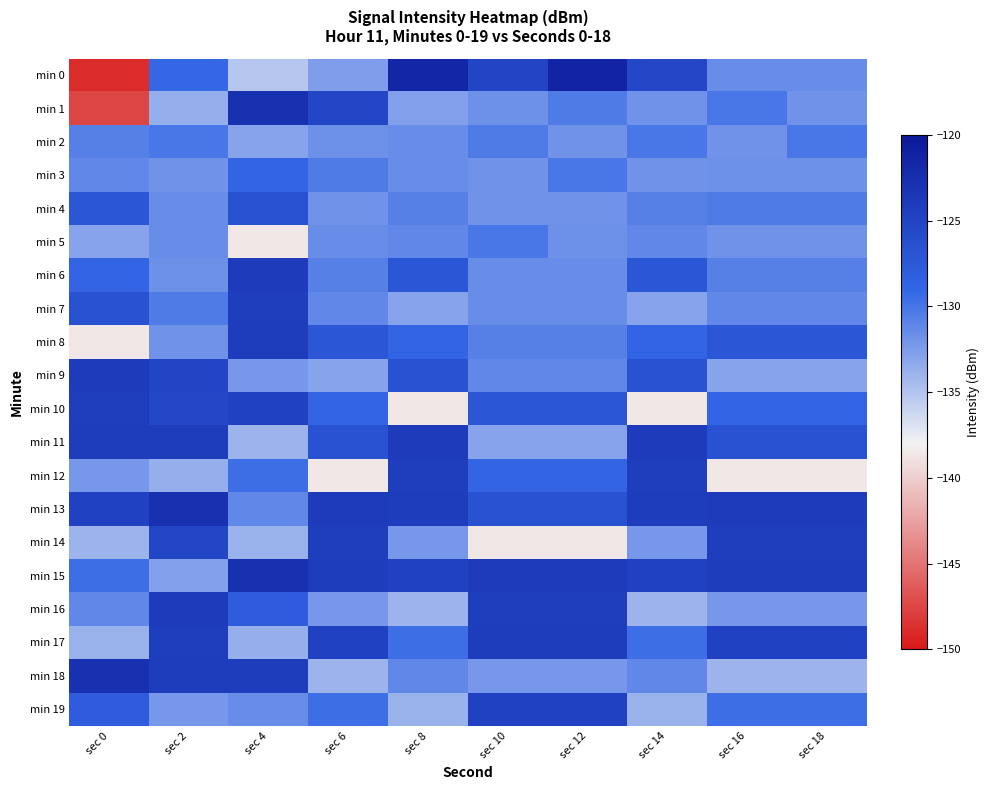

Reading left to right, what are all the values shown in this chart?

min 0: sec 0=-148.9	sec 2=-129.1	sec 4=-135.2	sec 6=-132.6	sec 8=-121.6	sec 10=-125.2	sec 12=-121.4	sec 14=-125.4	sec 16=-131.5	sec 18=-131.5
min 1: sec 0=-147.6	sec 2=-133.6	sec 4=-122.8	sec 6=-125.4	sec 8=-132.7	sec 10=-131.8	sec 12=-130.4	sec 14=-131.9	sec 16=-130.1	sec 18=-131.9
min 2: sec 0=-130.7	sec 2=-130.1	sec 4=-132.9	sec 6=-131.8	sec 8=-131.5	sec 10=-130.4	sec 12=-131.9	sec 14=-130.1	sec 16=-131.9	sec 18=-130.1
min 3: sec 0=-131.2	sec 2=-131.9	sec 4=-128.8	sec 6=-130.4	sec 8=-131.5	sec 10=-131.9	sec 12=-130.1	sec 14=-131.9	sec 16=-131.8	sec 18=-131.8
min 4: sec 0=-127.3	sec 2=-131.5	sec 4=-126.7	sec 6=-131.9	sec 8=-130.7	sec 10=-131.9	sec 12=-131.9	sec 14=-130.7	sec 16=-130.4	sec 18=-130.4
min 5: sec 0=-132.9	sec 2=-131.5	sec 4=-138.6	sec 6=-131.5	sec 8=-131.2	sec 10=-130.1	sec 12=-131.8	sec 14=-131.2	sec 16=-131.9	sec 18=-131.9
min 6: sec 0=-128.8	sec 2=-131.8	sec 4=-124.0	sec 6=-130.7	sec 8=-127.3	sec 10=-131.5	sec 12=-131.5	sec 14=-127.3	sec 16=-130.7	sec 18=-130.7
min 7: sec 0=-126.7	sec 2=-130.4	sec 4=-124.4	sec 6=-131.2	sec 8=-132.9	sec 10=-131.5	sec 12=-131.5	sec 14=-132.9	sec 16=-131.2	sec 18=-131.2
min 8: sec 0=-138.6	sec 2=-131.9	sec 4=-124.3	sec 6=-127.3	sec 8=-128.8	sec 10=-130.7	sec 12=-130.7	sec 14=-128.8	sec 16=-127.3	sec 18=-127.3
min 9: sec 0=-124.0	sec 2=-125.2	sec 4=-132.2	sec 6=-132.9	sec 8=-126.7	sec 10=-131.2	sec 12=-131.2	sec 14=-126.7	sec 16=-132.9	sec 18=-132.9
min 10: sec 0=-124.4	sec 2=-125.4	sec 4=-124.8	sec 6=-128.8	sec 8=-138.6	sec 10=-127.3	sec 12=-127.3	sec 14=-138.6	sec 16=-128.8	sec 18=-128.8
min 11: sec 0=-124.3	sec 2=-124.3	sec 4=-134.0	sec 6=-126.7	sec 8=-124.0	sec 10=-132.9	sec 12=-132.9	sec 14=-124.0	sec 16=-126.7	sec 18=-126.7
min 12: sec 0=-132.2	sec 2=-133.7	sec 4=-129.6	sec 6=-138.6	sec 8=-124.4	sec 10=-128.8	sec 12=-128.8	sec 14=-124.4	sec 16=-138.6	sec 18=-138.6
min 13: sec 0=-124.8	sec 2=-122.8	sec 4=-131.1	sec 6=-124.0	sec 8=-124.3	sec 10=-126.7	sec 12=-126.7	sec 14=-124.3	sec 16=-124.0	sec 18=-124.0
min 14: sec 0=-134.0	sec 2=-125.4	sec 4=-133.9	sec 6=-124.4	sec 8=-132.2	sec 10=-138.6	sec 12=-138.6	sec 14=-132.2	sec 16=-124.4	sec 18=-124.4
min 15: sec 0=-129.6	sec 2=-132.7	sec 4=-122.9	sec 6=-124.3	sec 8=-124.8	sec 10=-124.0	sec 12=-124.0	sec 14=-124.8	sec 16=-124.3	sec 18=-124.3
min 16: sec 0=-131.1	sec 2=-124.0	sec 4=-127.9	sec 6=-132.2	sec 8=-134.0	sec 10=-124.4	sec 12=-124.4	sec 14=-134.0	sec 16=-132.2	sec 18=-132.2
min 17: sec 0=-133.9	sec 2=-124.4	sec 4=-133.7	sec 6=-124.8	sec 8=-129.6	sec 10=-124.3	sec 12=-124.3	sec 14=-129.6	sec 16=-124.8	sec 18=-124.8
min 18: sec 0=-122.9	sec 2=-124.3	sec 4=-124.3	sec 6=-134.0	sec 8=-131.1	sec 10=-132.2	sec 12=-132.2	sec 14=-131.1	sec 16=-134.0	sec 18=-134.0
min 19: sec 0=-127.9	sec 2=-132.2	sec 4=-131.5	sec 6=-129.6	sec 8=-133.9	sec 10=-124.8	sec 12=-124.8	sec 14=-133.9	sec 16=-129.6	sec 18=-129.6